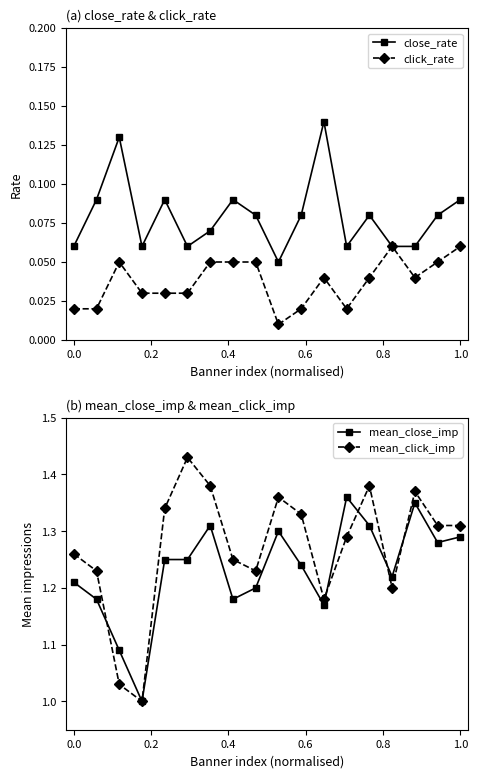

Which series has the widest spread of values?

mean_click_imp